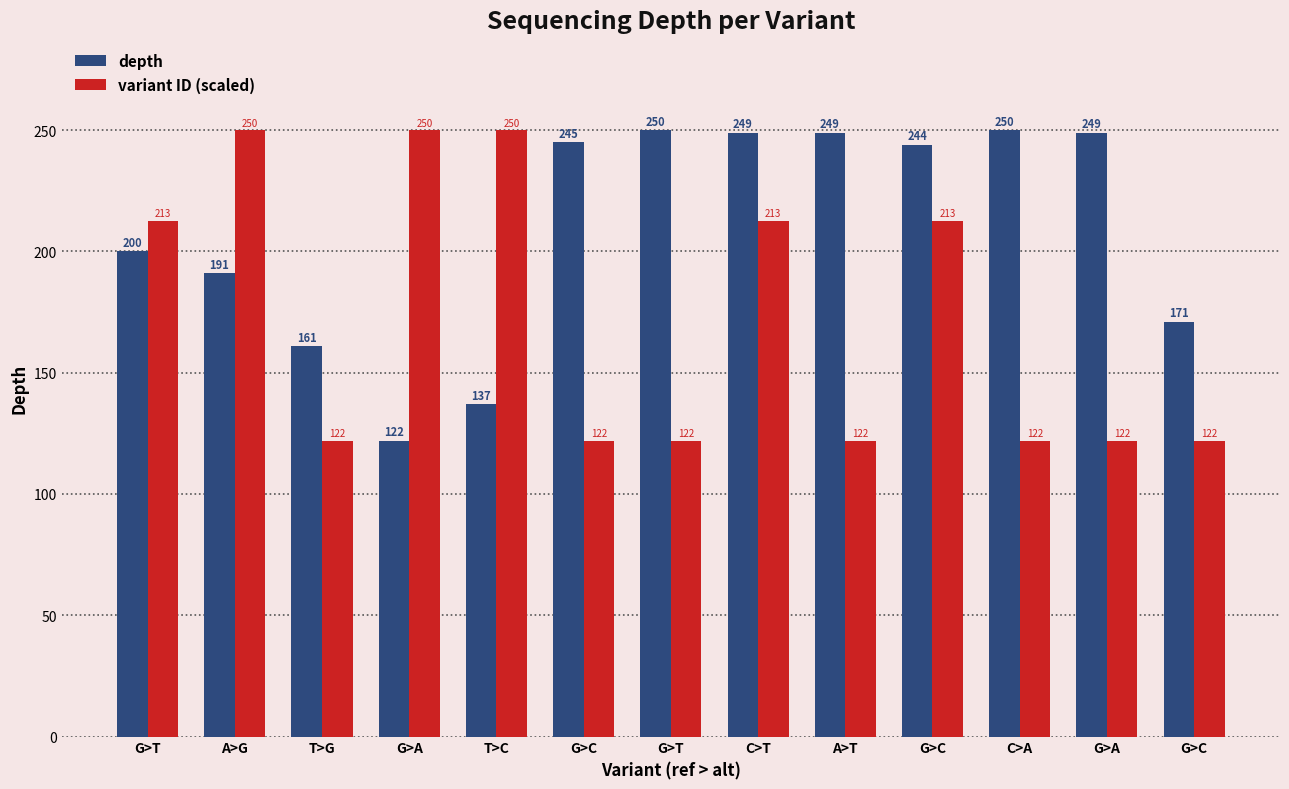

The value of depth at G>A is 122.0. True or false?

True